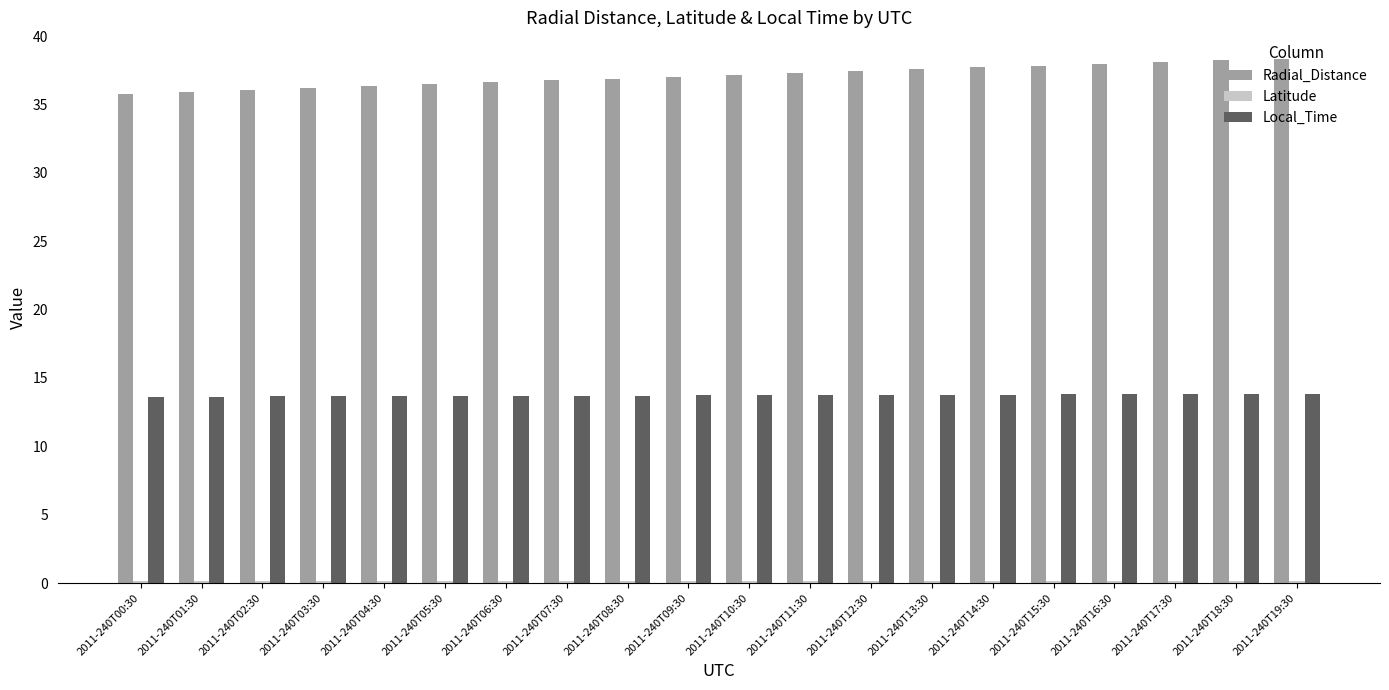

At how many categories does at least one series exceed 29?

20